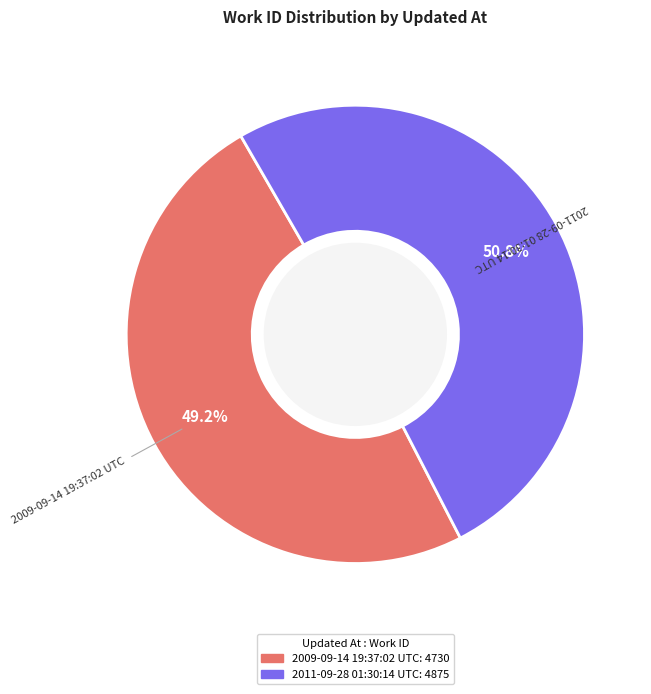

The 2011-09-28 01:30:14 UTC slice represents 51% of the pie. True or false?

True